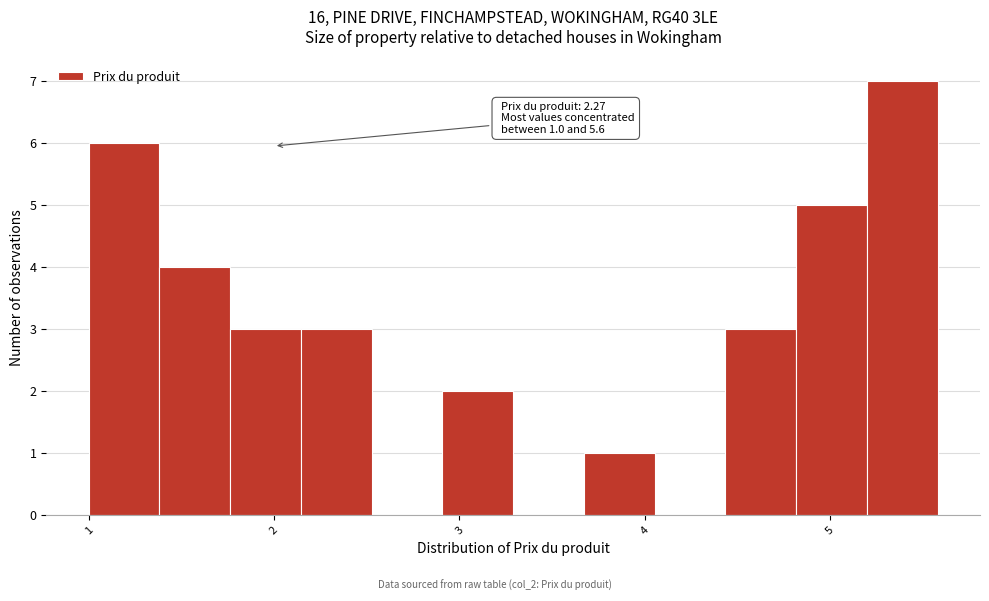

Around what value on the x-axis is the tallest bar? Give the approximate position of its centre, as read against the axis.

5.4